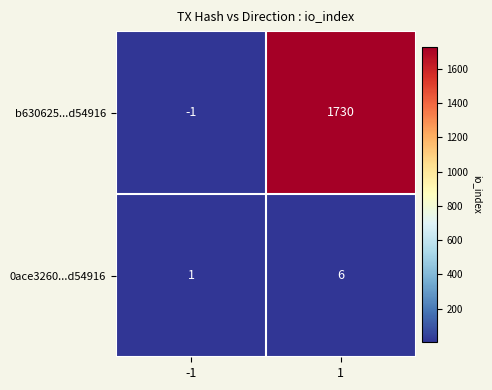

Count the number of data series in this chart.

2